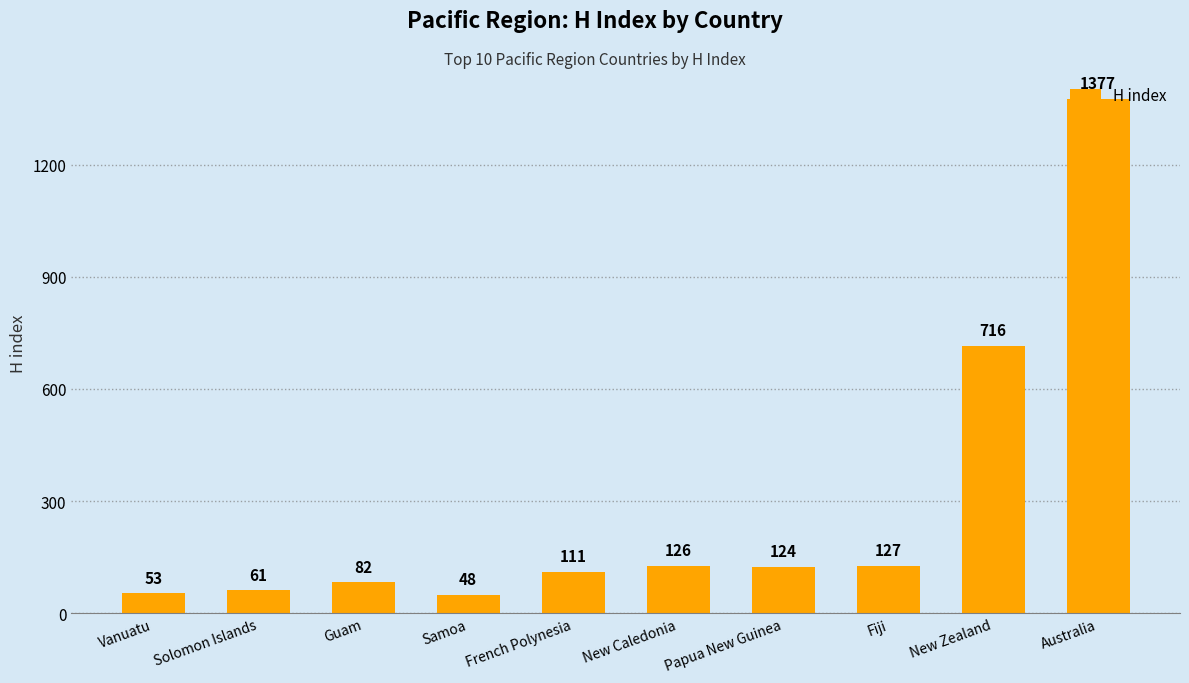

What is the change in value from Samoa to Australia?

+1329